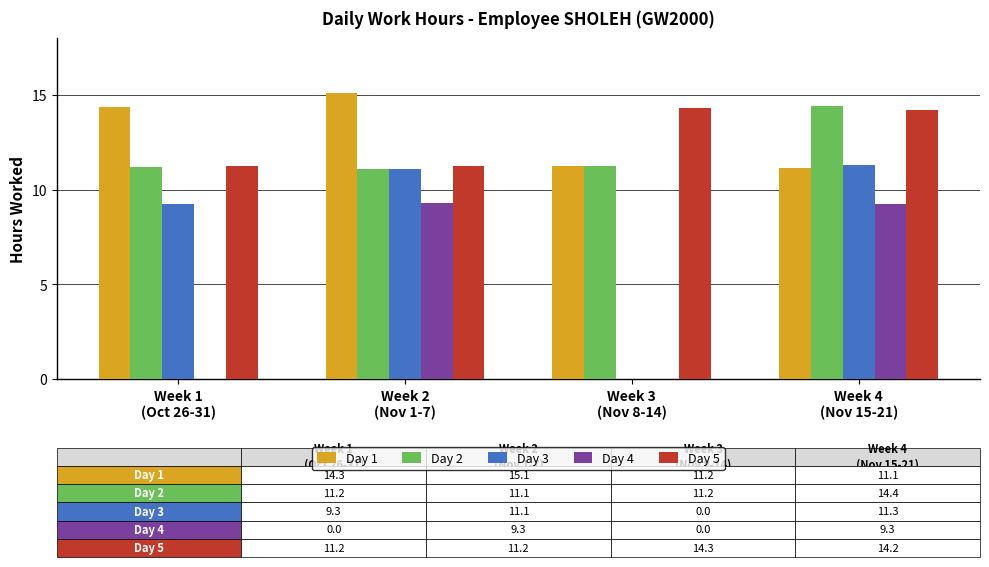

What is the maximum value shown in the chart?

15.1